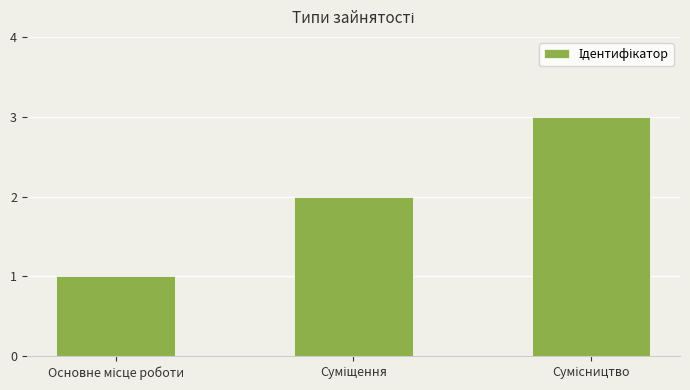

How many series are shown in this chart?

1